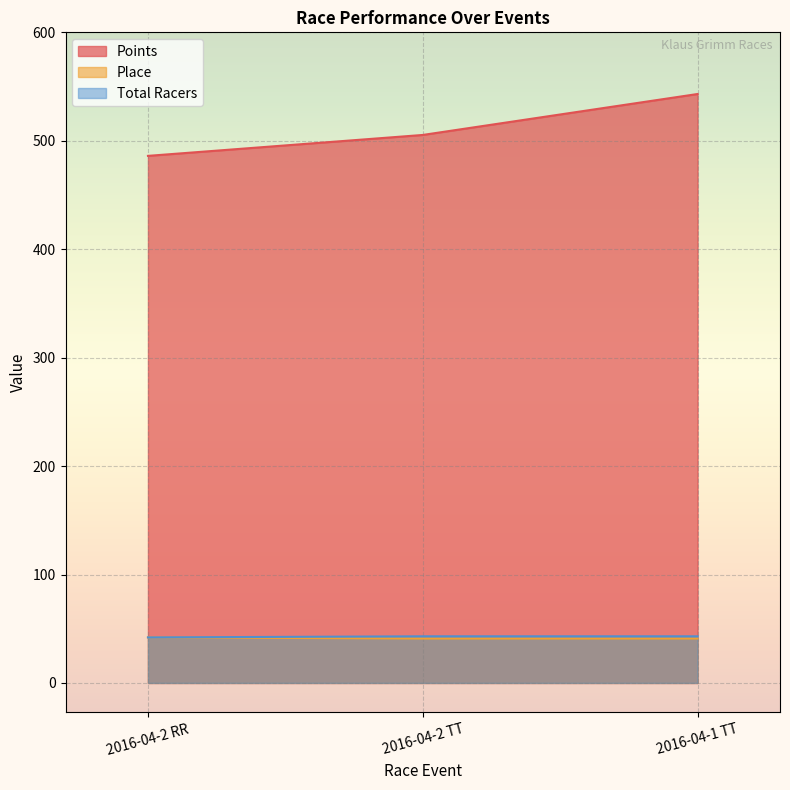

At how many categories does at least one series exceed 80?

3